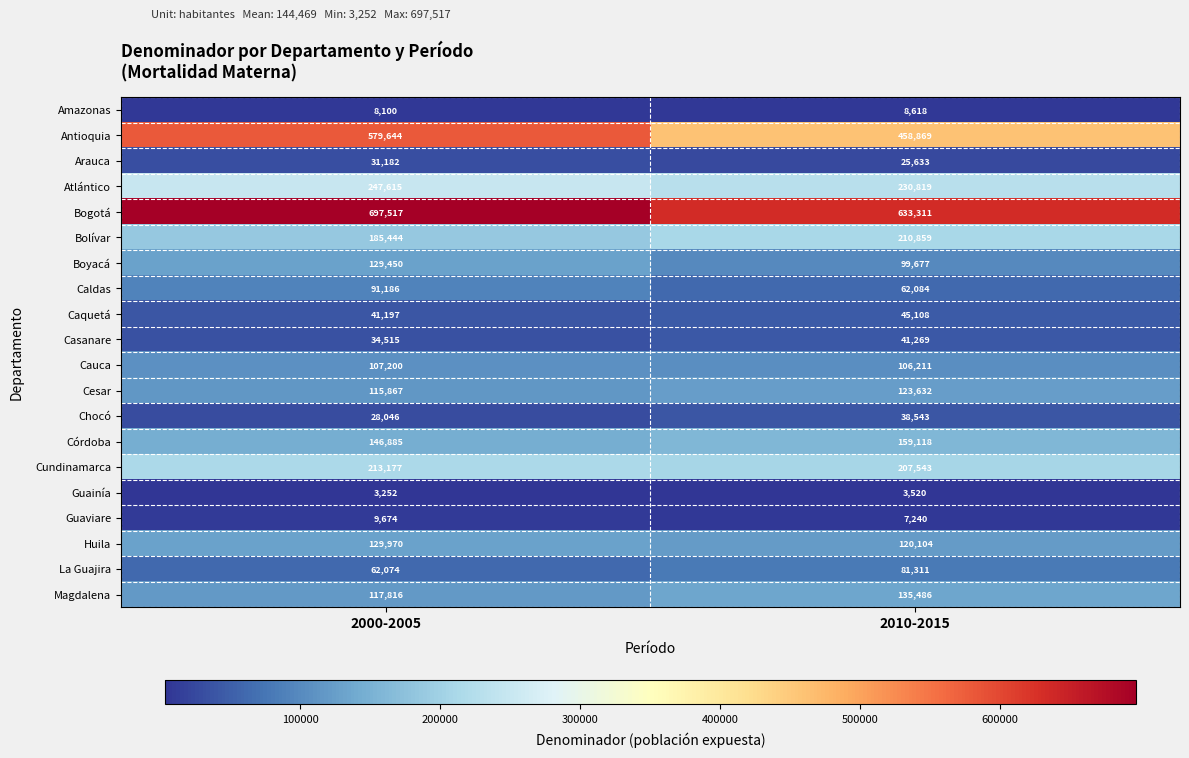

Is the value of Huila at 2000-2005 greater than the value of Boyacá at 2010-2015?

Yes